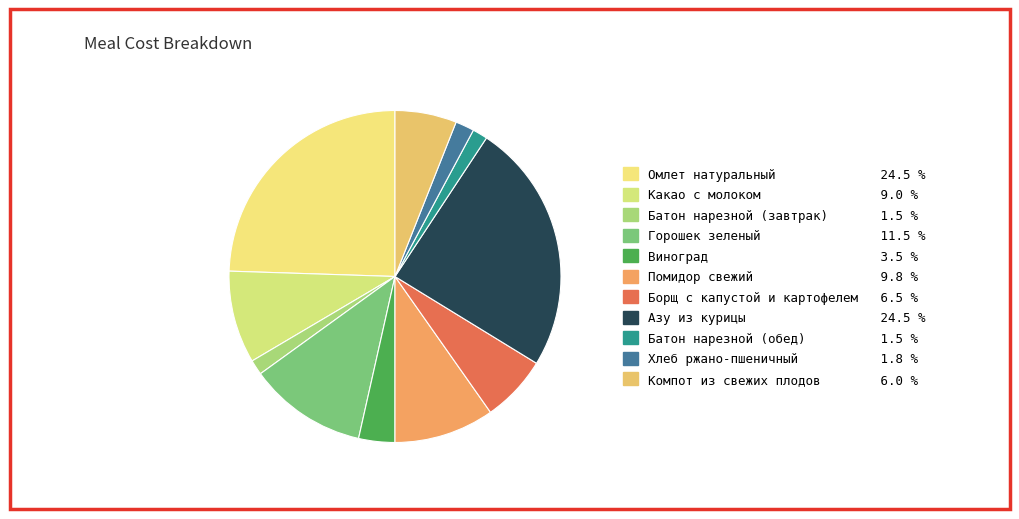

Rank the categories by value from lowest to highest.

Батон нарезной (завтрак), Батон нарезной (обед), Хлеб ржано-пшеничный, Виноград, Компот из свежих плодов, Борщ с капустой и картофелем, Какао с молоком, Помидор свежий, Горошек зеленый, Азу из курицы, Омлет натуральный